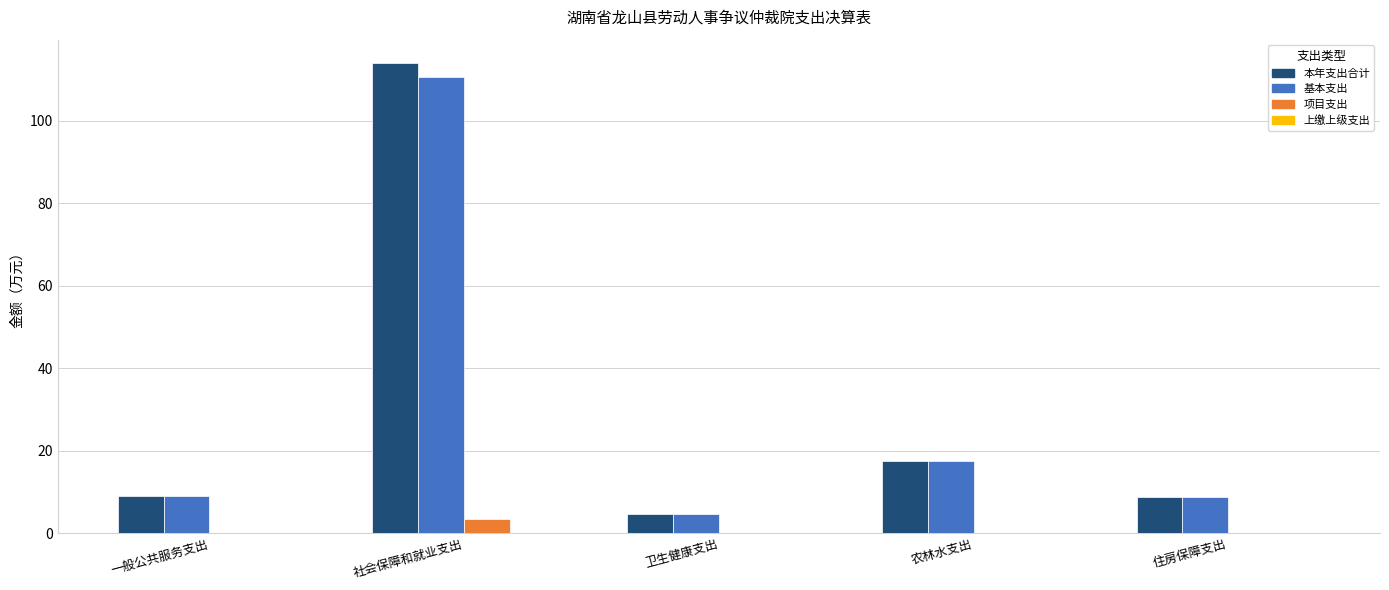

What is the total value across all series at 一般公共服务支出?

18.0